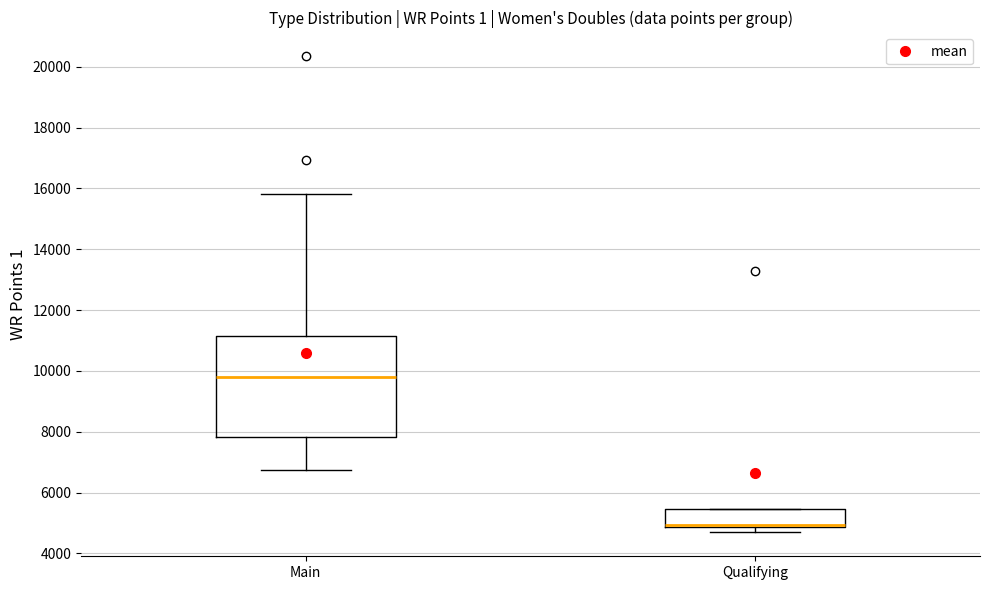

Reading left to right, read every box against the y-axis: the position of its median line, the range the box covers, and the ends of its whiskers. The values are not printed on the chart, so give them approximately, as read against the axis.

Main: median 9800, box 7800 to 11200, whiskers 6800 to 15800
Qualifying: median 5000 (drawn on the box's lower edge), box 4800 to 5400, whiskers 4600 to 5400